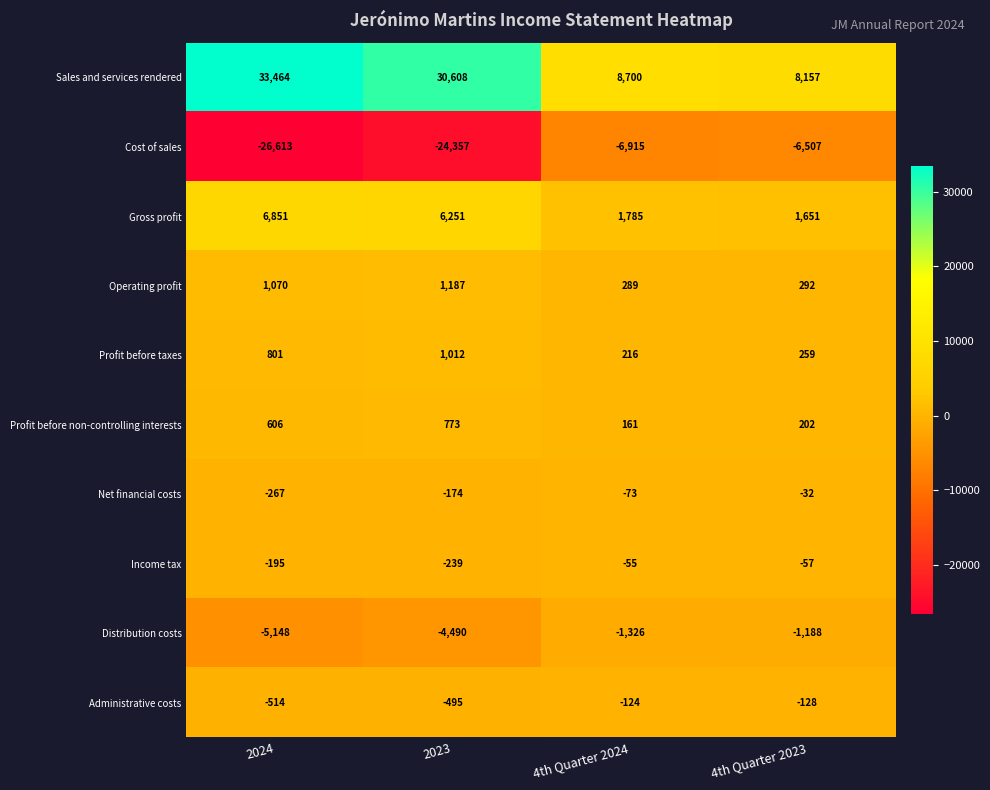

What is the average value of the Income tax series?

-136